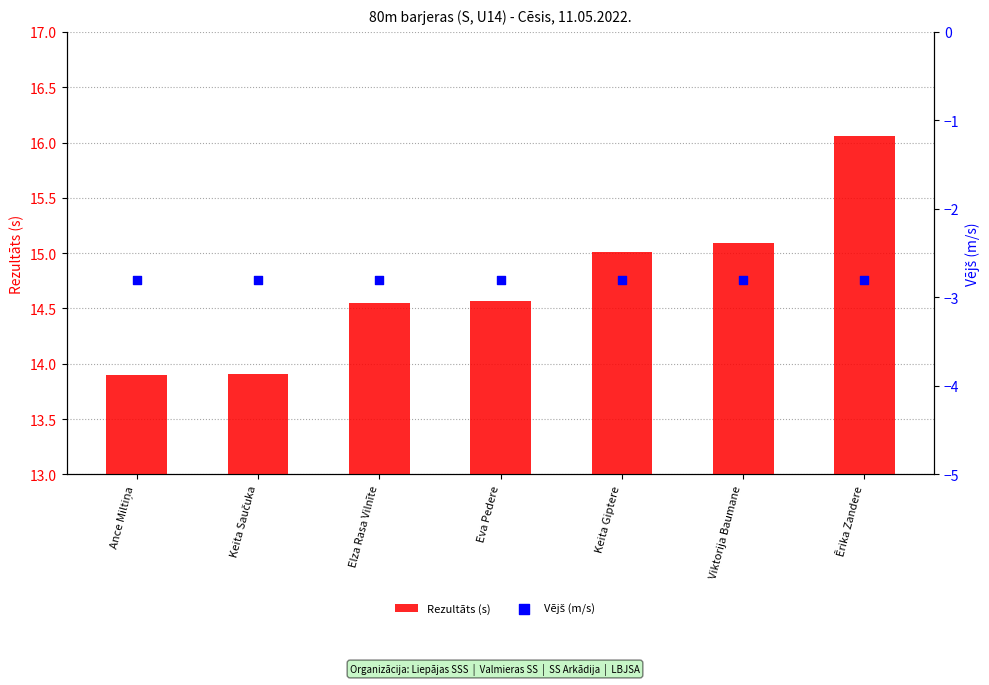

Is the value of Rezultāts (s) at Elza Rasa Vilnīte greater than the value of Vējš (m/s) at Elza Rasa Vilnīte?

Yes